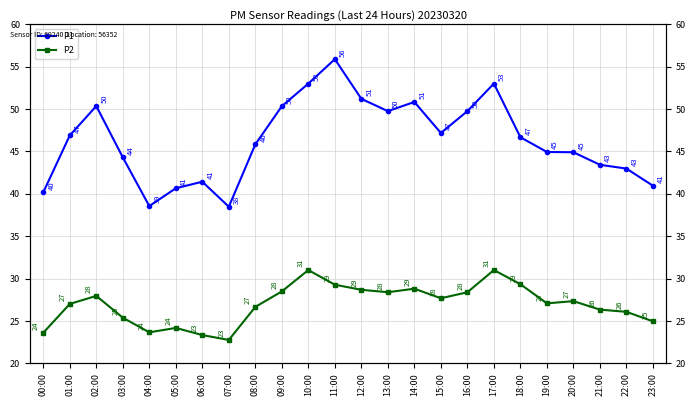

Where is the first local maximum for P1?

02:00